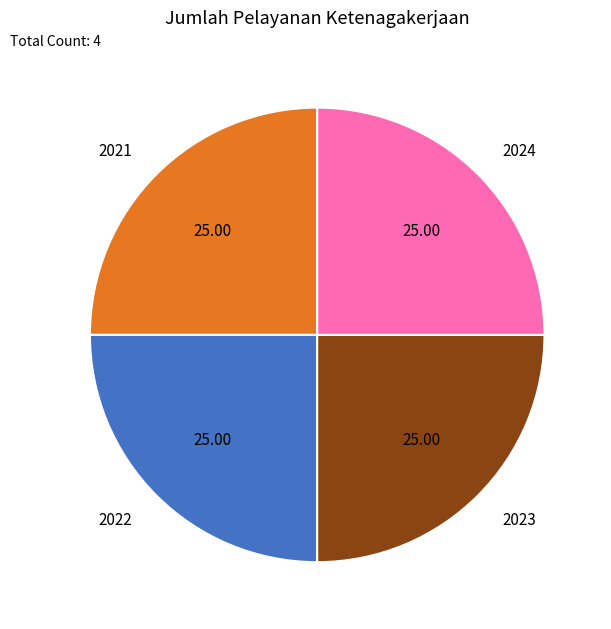

What is the ratio of the value at 2021 to the value at 2023?

1.0